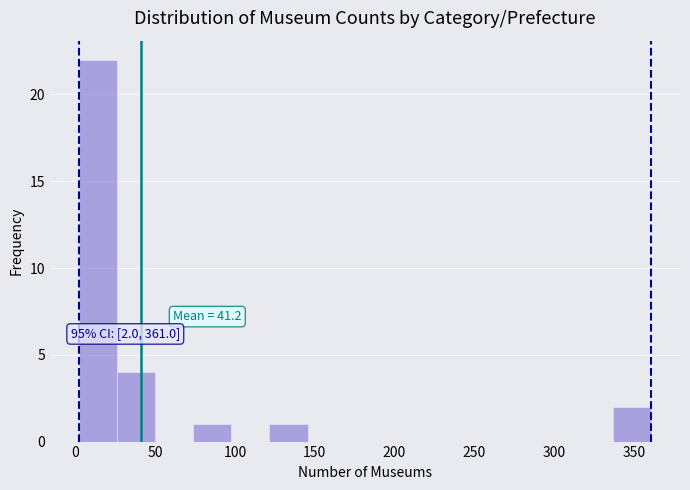

Over which range of the x-axis is the bar tallest?

0 to 25